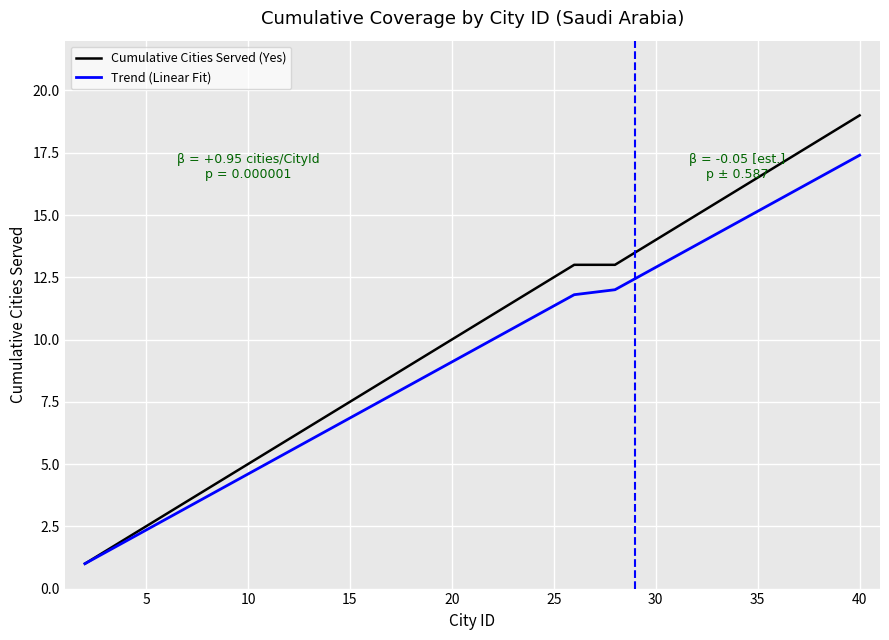

What are all the series names shown in the legend?

Cumulative Cities Served (Yes), Trend (Linear Fit)